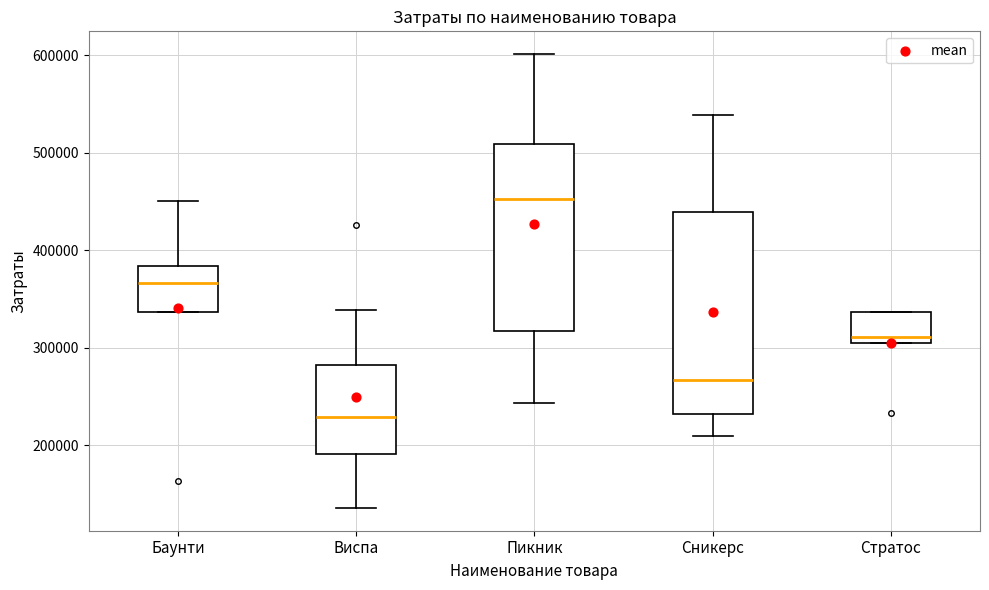

Reading left to right, transcribe this box plot: for each box, give where its median line is, the range the box spans, and where its two whiskers end, as read against the y-axis. The values are not printed on the chart, so give them approximately, as read against the axis.

Баунти: median 370000, box 340000 to 380000, whiskers 340000 to 450000
Виспа: median 230000, box 190000 to 280000, whiskers 140000 to 340000
Пикник: median 450000, box 320000 to 510000, whiskers 240000 to 600000
Сникерс: median 270000, box 230000 to 440000, whiskers 210000 to 540000
Стратос: median 310000 (just above the box's lower edge), box 310000 to 340000, whiskers 310000 to 340000